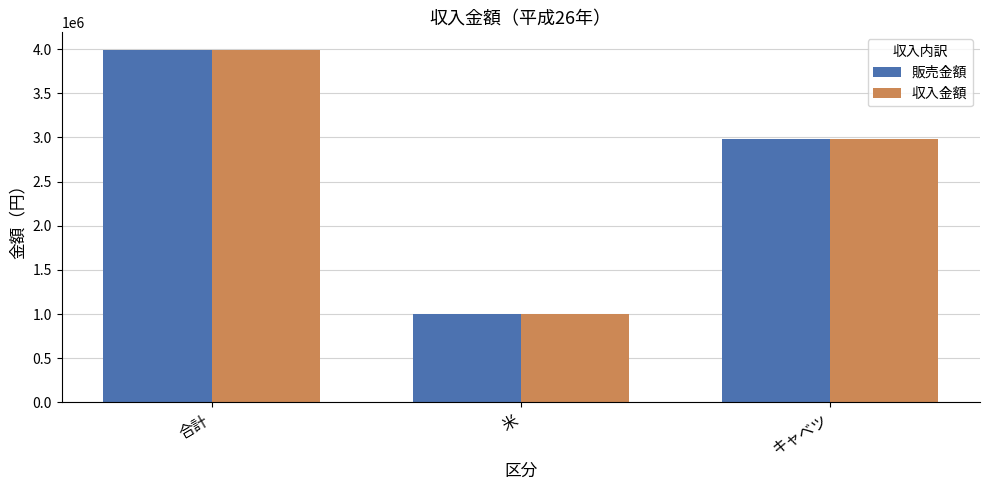

At which label does 収入金額 reach its peak?

合計